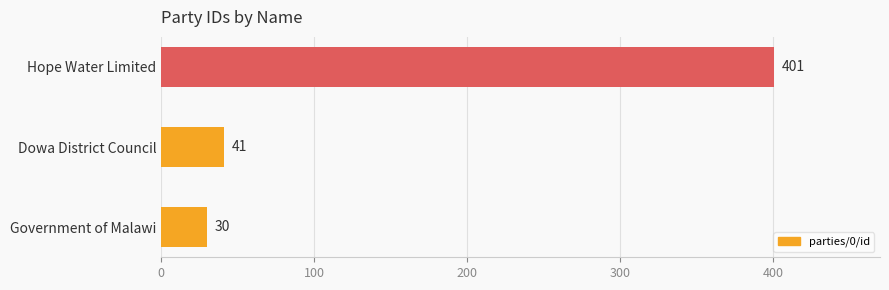

Count the number of categories in the chart.

3